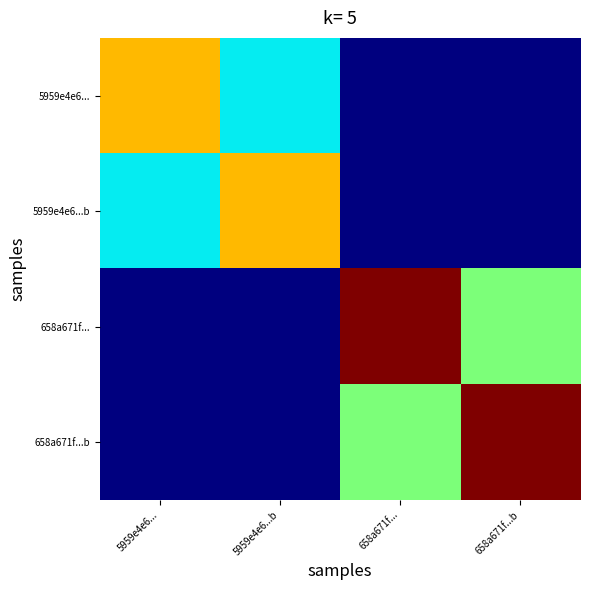

Rank the series at 5959e4e6...b from lowest to highest value.

658a671f..., 658a671f...b, 5959e4e6..., 5959e4e6...b